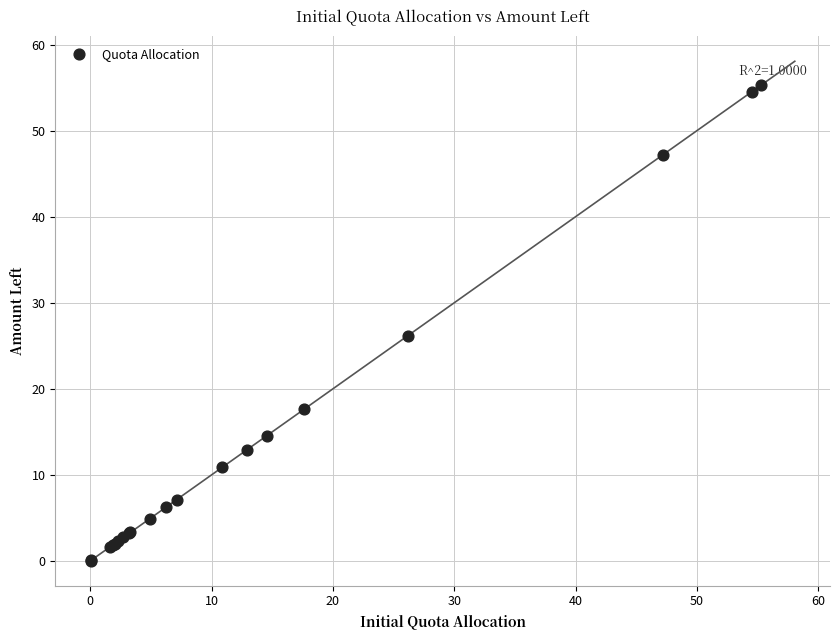

What Y value in the scatter plot is closest to 27?

26.2